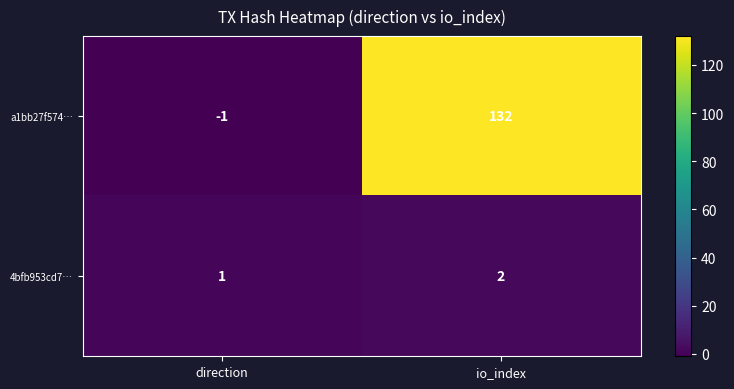

The value of 4bfb953cd7… at io_index is 3. True or false?

False